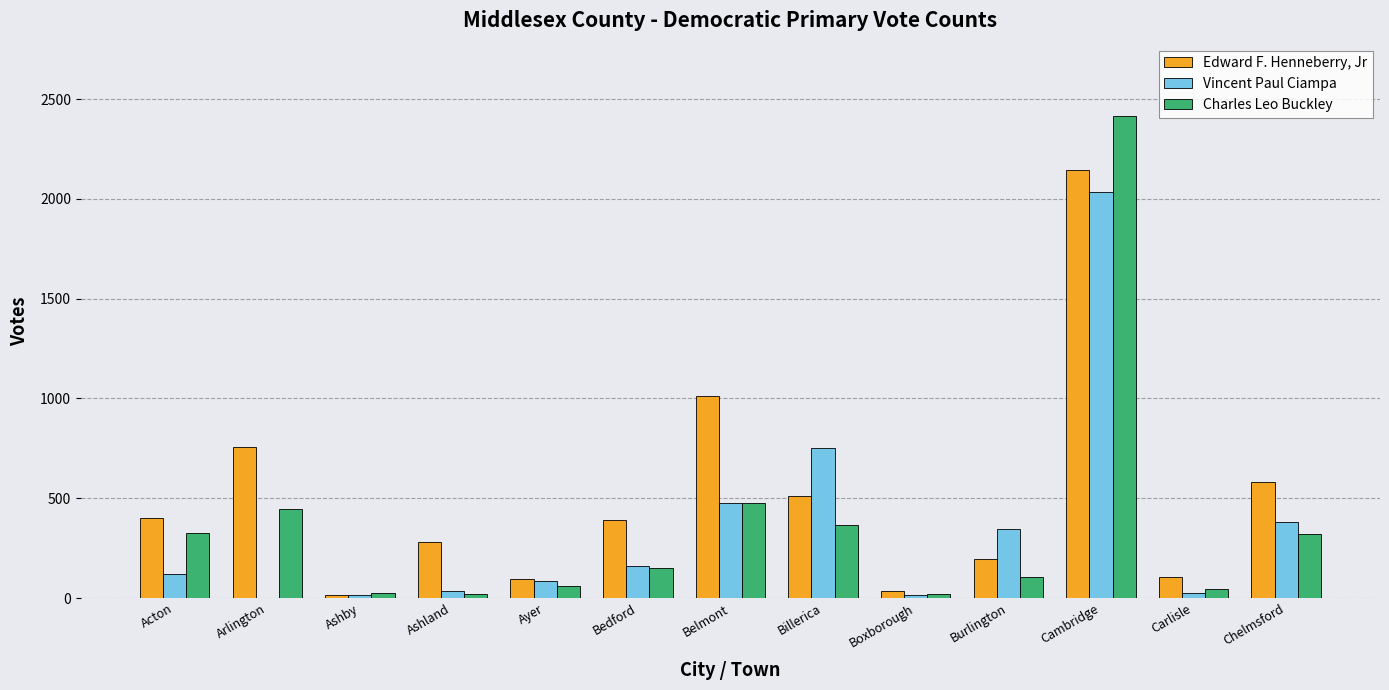

Between Acton and Chelmsford, which series saw the biggest shift?

Vincent Paul Ciampa